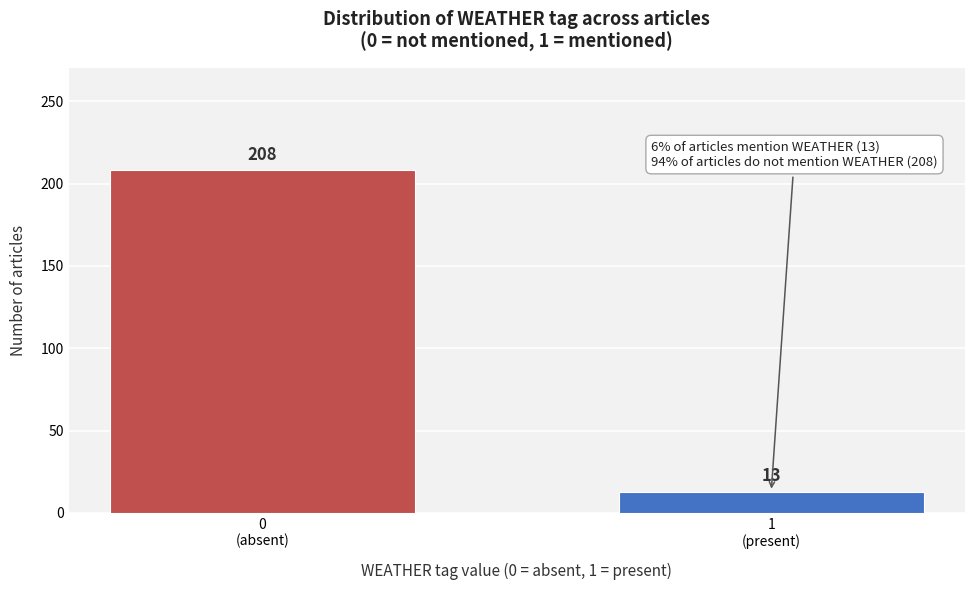

Reading right to left, transcribe all the data shown in this chart.

13	208